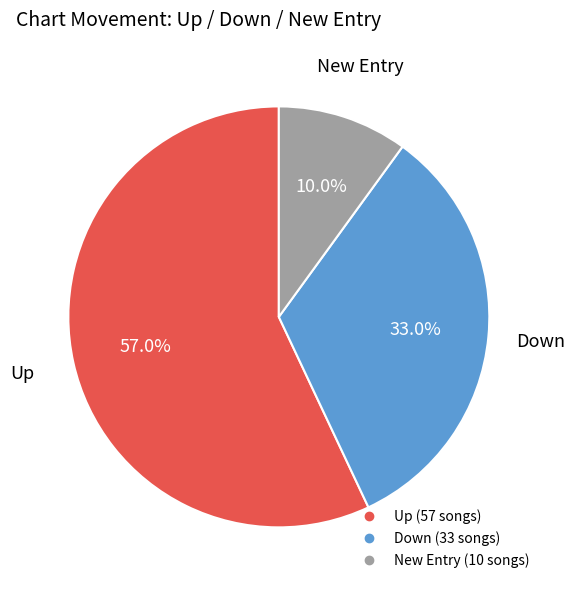

Is there a majority slice in this chart?

Yes